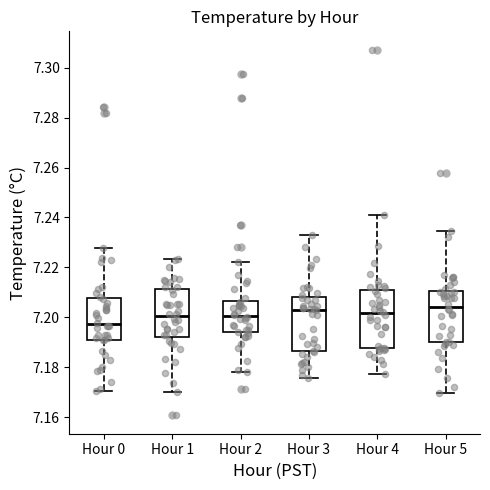

Where is the lower edge of the box for Hour 3 on the y-axis? The values are not printed on the chart, so give them approximately, as read against the axis.

7.186